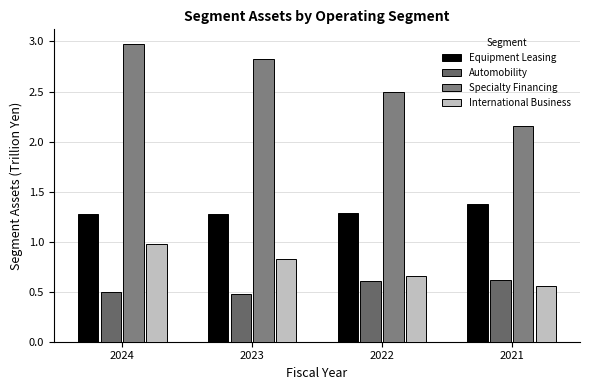

At 2023, list the series in order from largest to smallest.

Specialty Financing, Equipment Leasing, International Business, Automobility